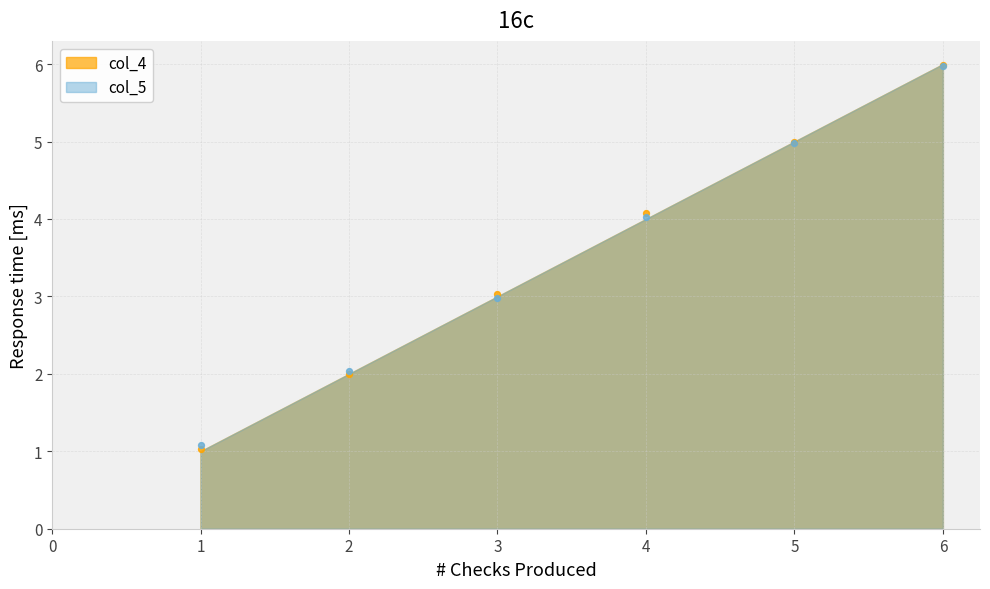

Which series has the largest total across all categories?

col_5